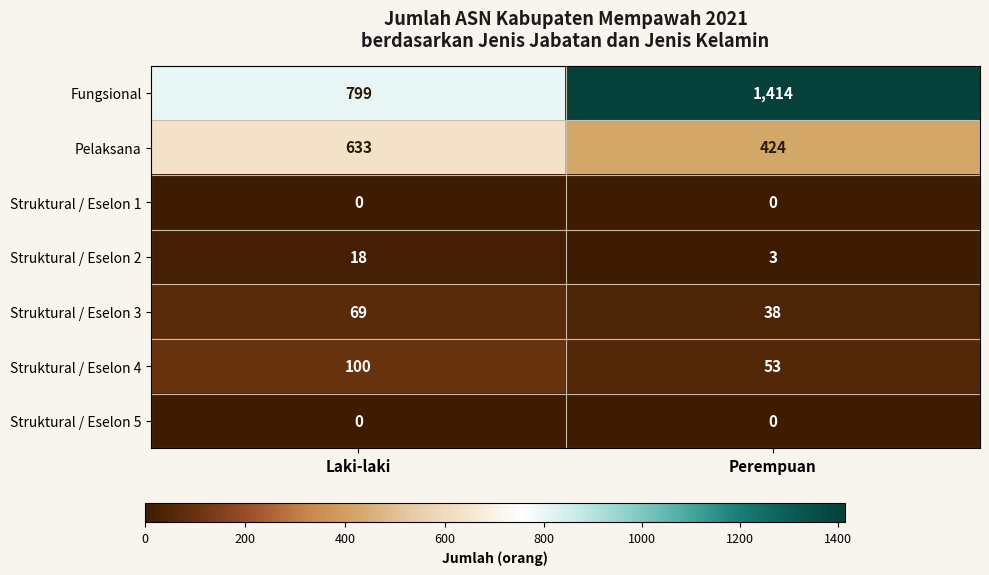

Reading left to right, what are all the values shown in this chart?

Fungsional: 799	1414
Pelaksana: 633	424
Struktural / Eselon 1: 0	0
Struktural / Eselon 2: 18	3
Struktural / Eselon 3: 69	38
Struktural / Eselon 4: 100	53
Struktural / Eselon 5: 0	0